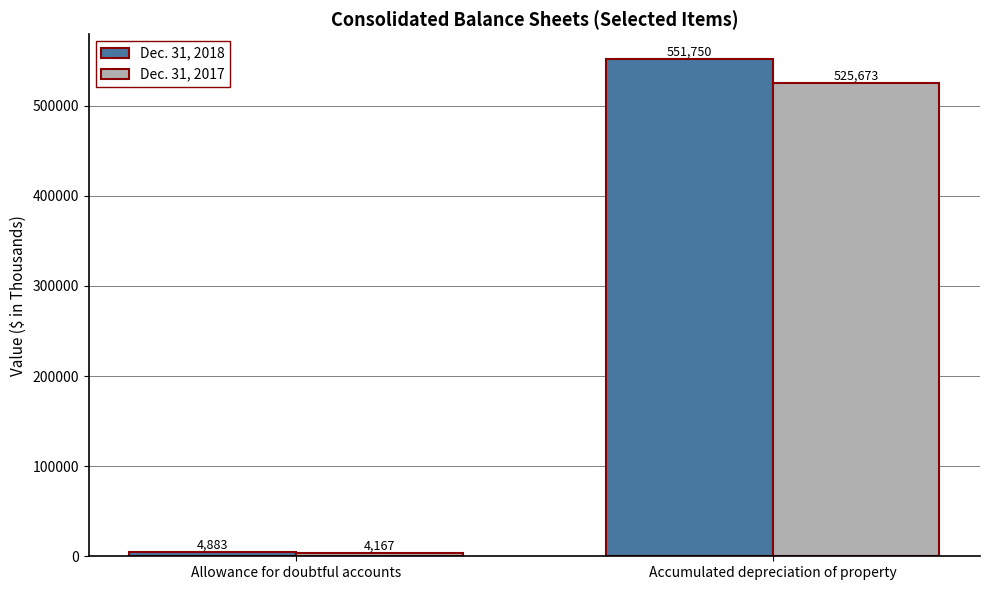

What is the sum of all Dec. 31, 2017 values?

529840